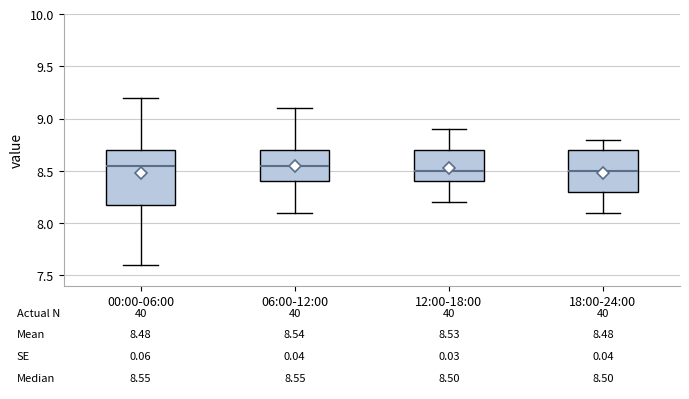

Comparing the boxes themselves (not the whiskers), which one is the tallest?

00:00-06:00